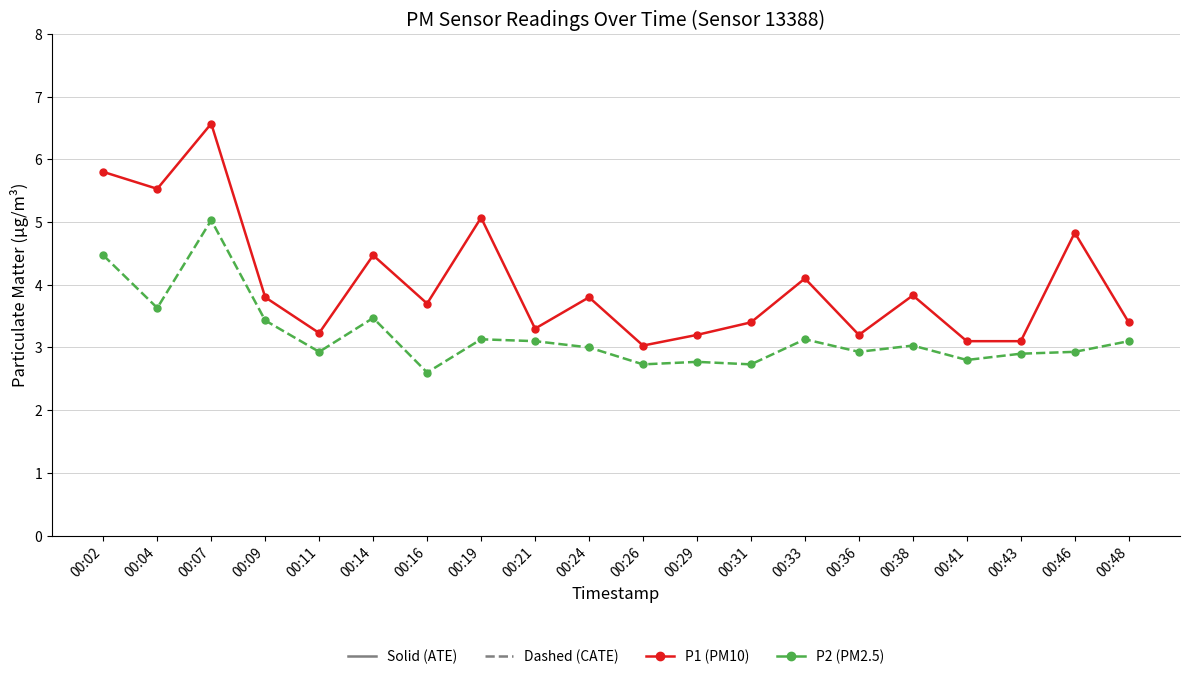

Which category has the highest value across all series?

00:07